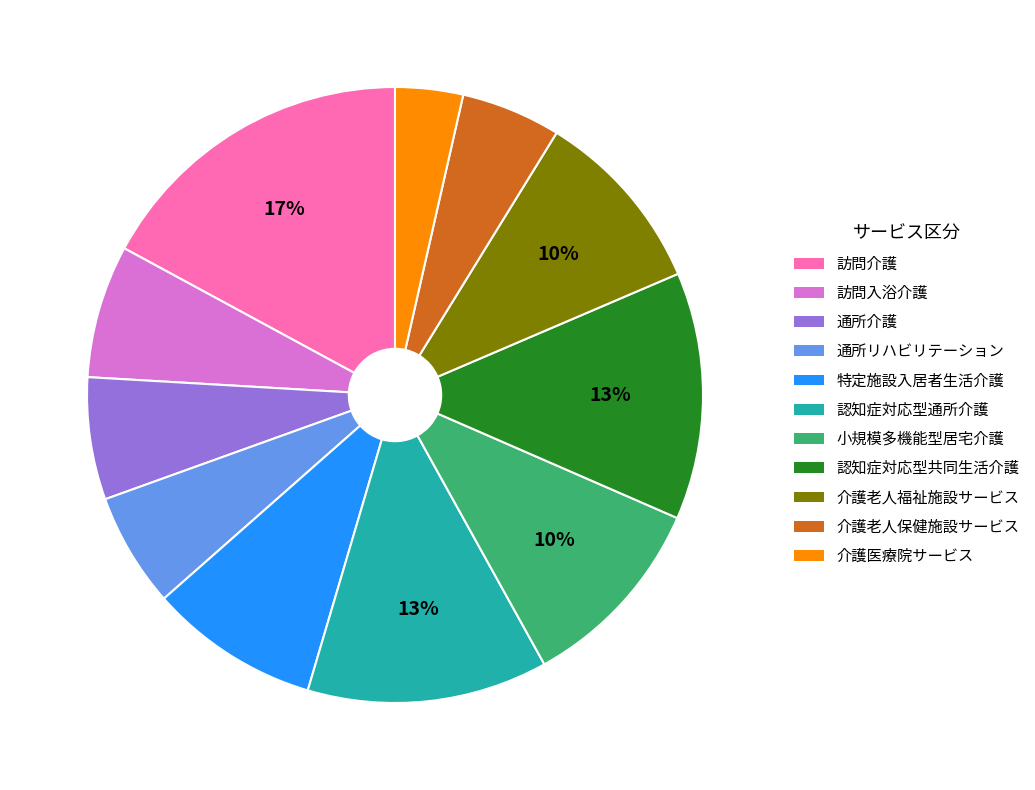

To the nearest percent, what percentage of the pie is 認知症対応型通所介護?

13%